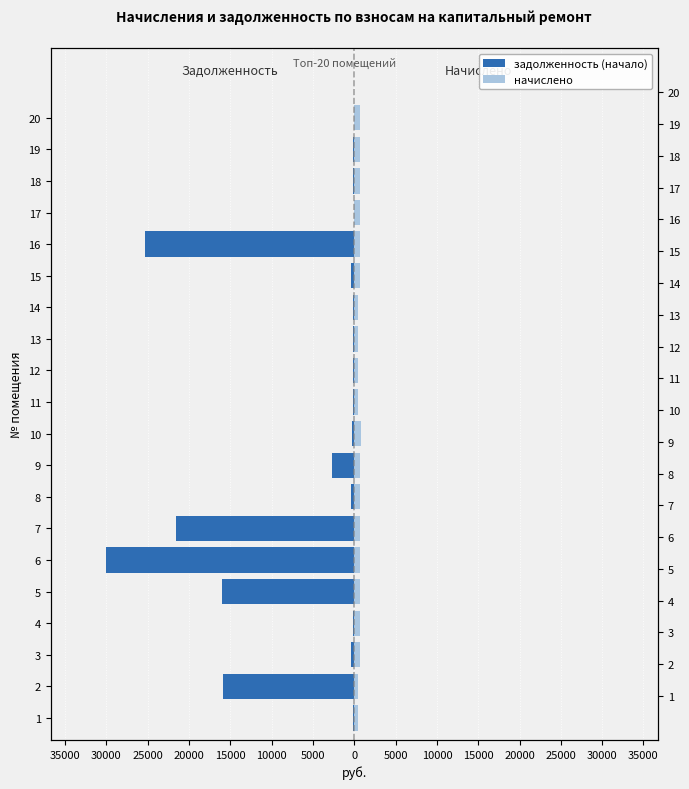

What is the average value of the задолженность (начало) series?

-5720.3